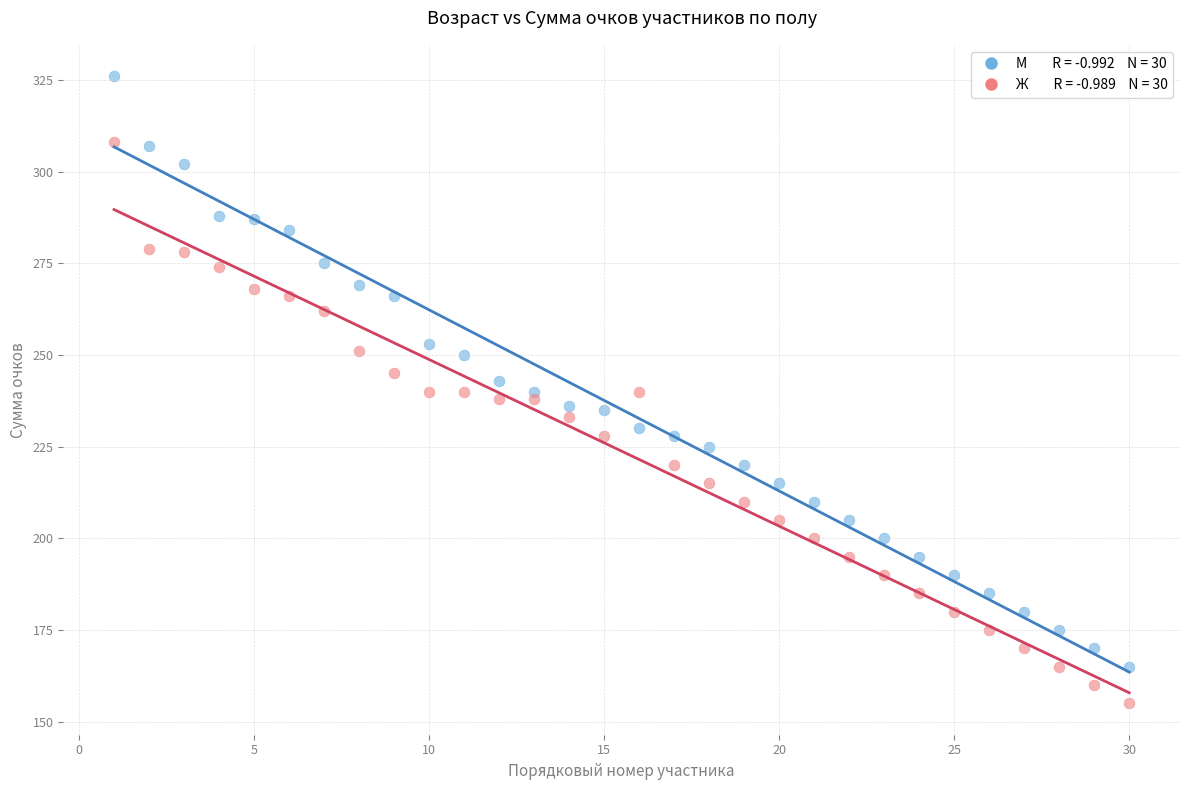

Across all data points, what is the range of X values (max minus min)?

29